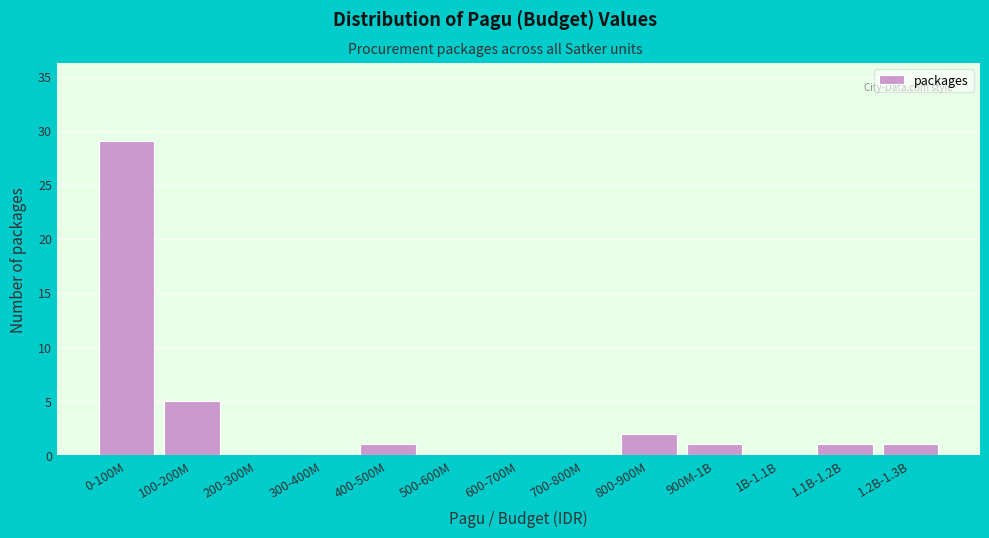

Reading left to right, list all the values displayed in this chart.

0-100M=29	100-200M=5	200-300M=0	300-400M=0	400-500M=1	500-600M=0	600-700M=0	700-800M=0	800-900M=2	900M-1B=1	1B-1.1B=0	1.1B-1.2B=1	1.2B-1.3B=1